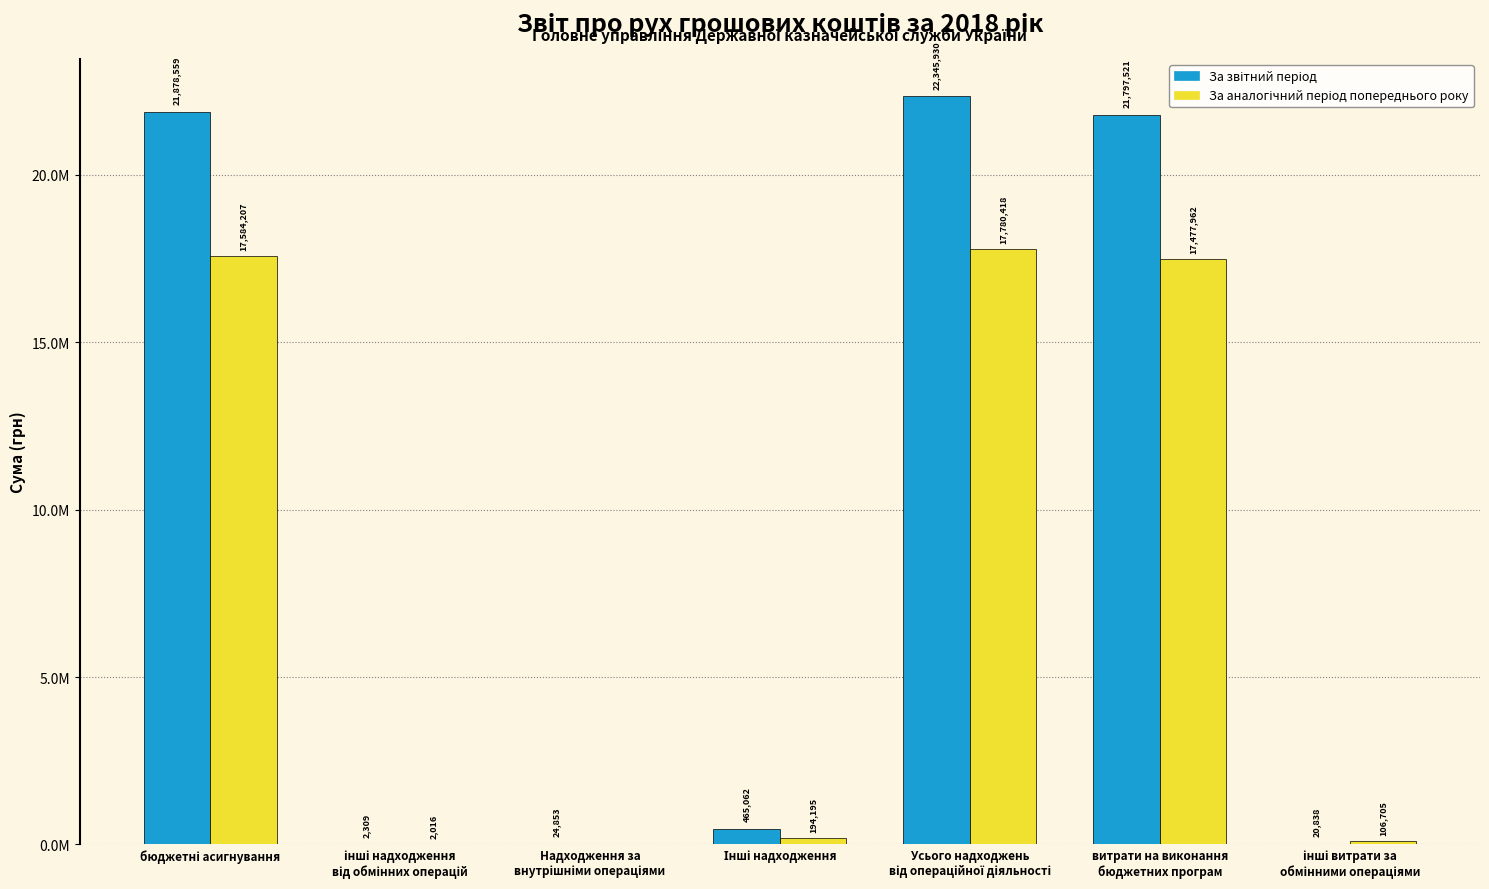

Which series has the largest range (max minus min)?

За звітний період